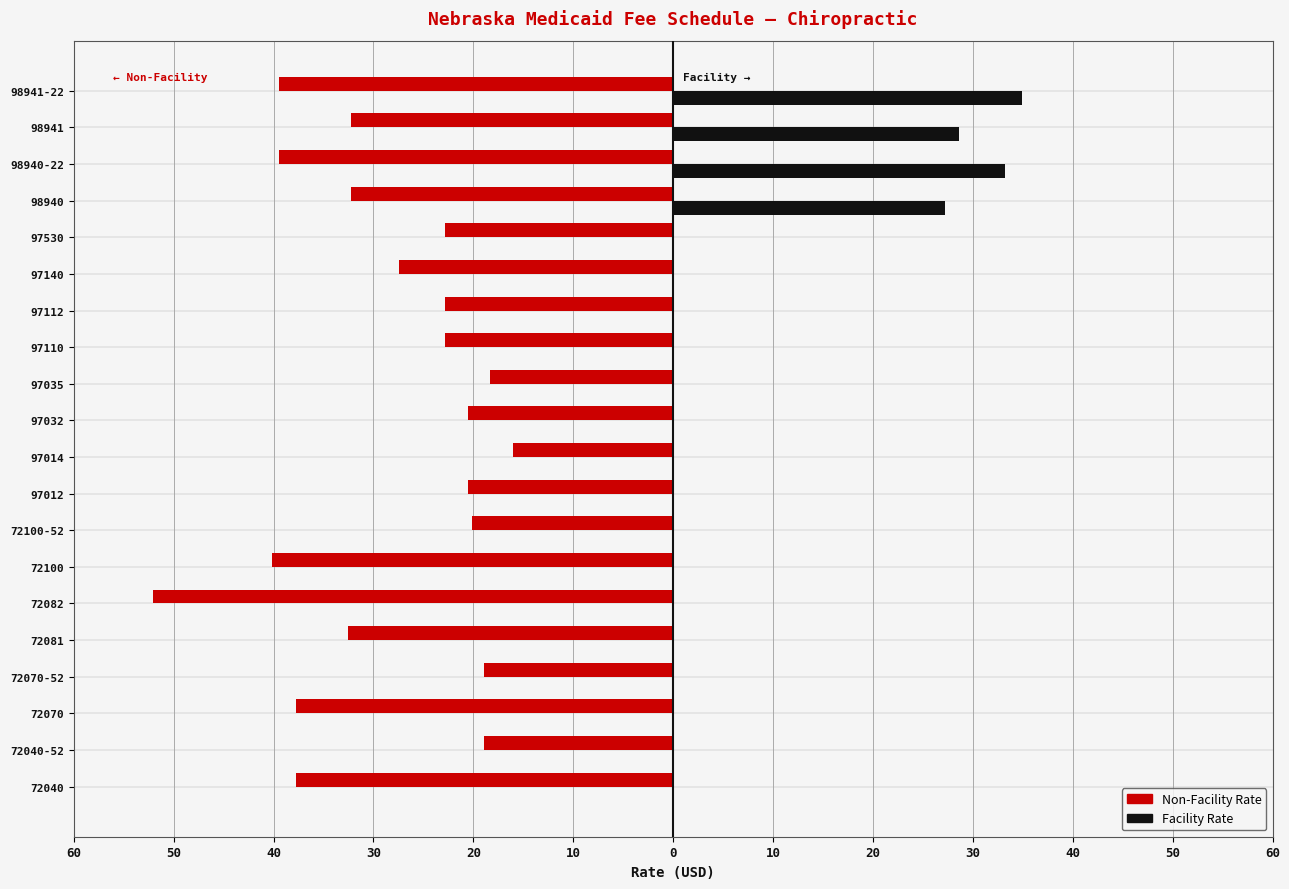

What are all the series names shown in the legend?

Non-Facility Rate, Facility Rate